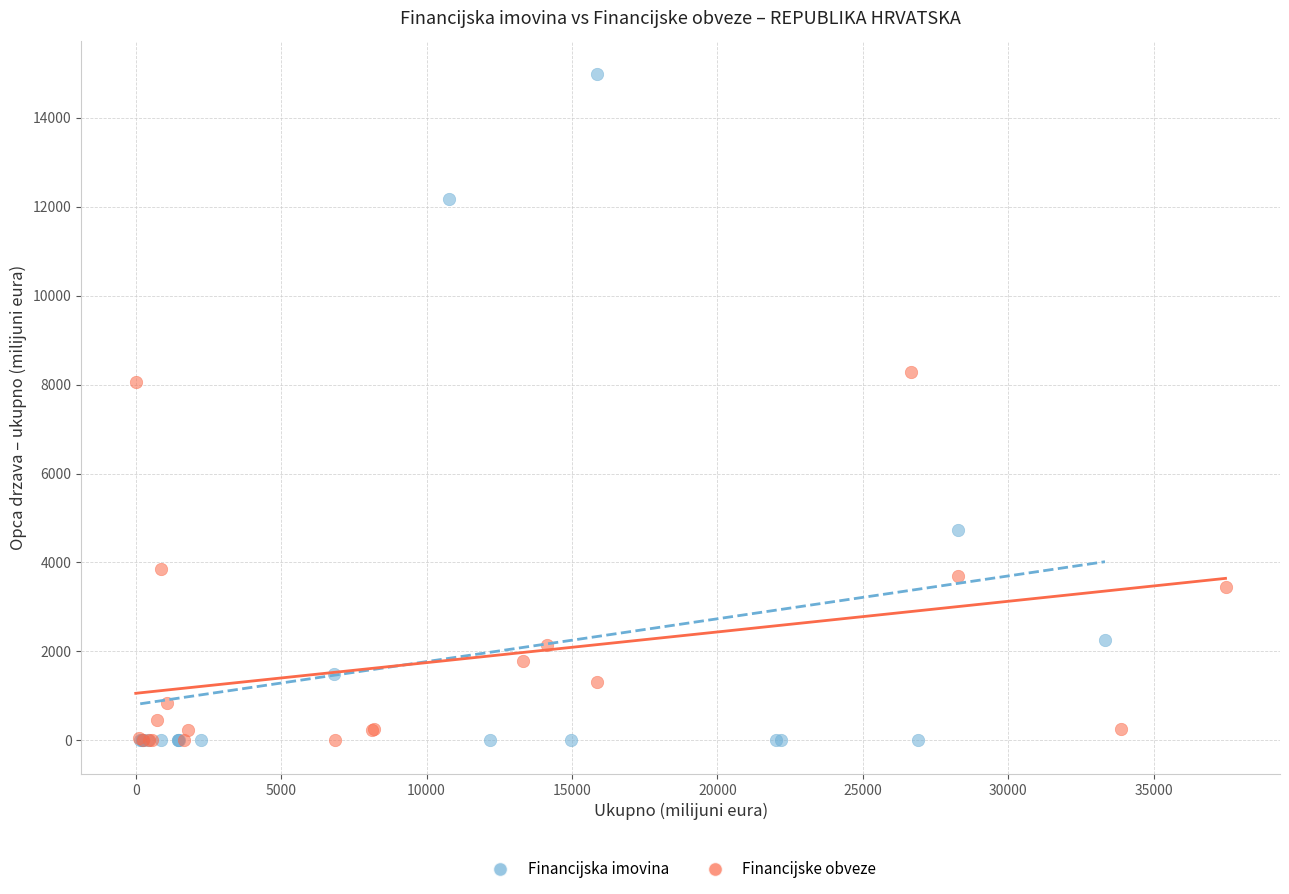

Which series contains the highest Y value?

Financijska imovina